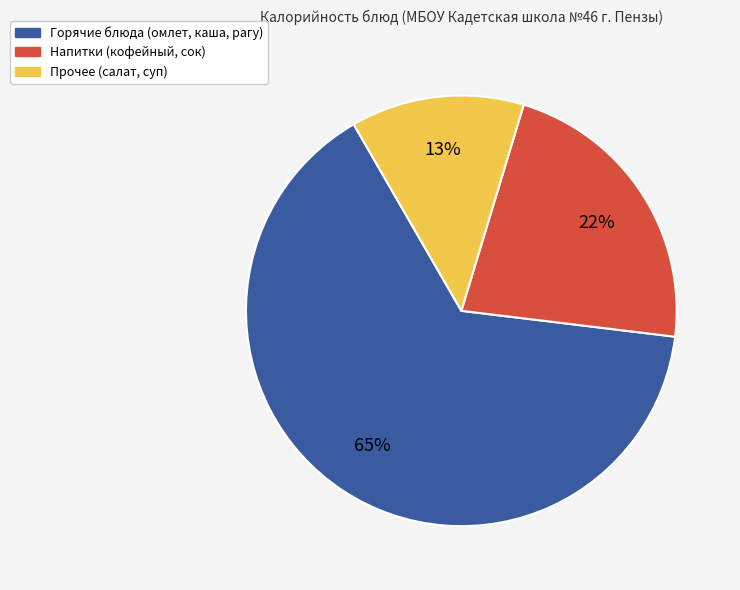

Is it true that Прочее (салат, суп) is 13% of the pie?

True